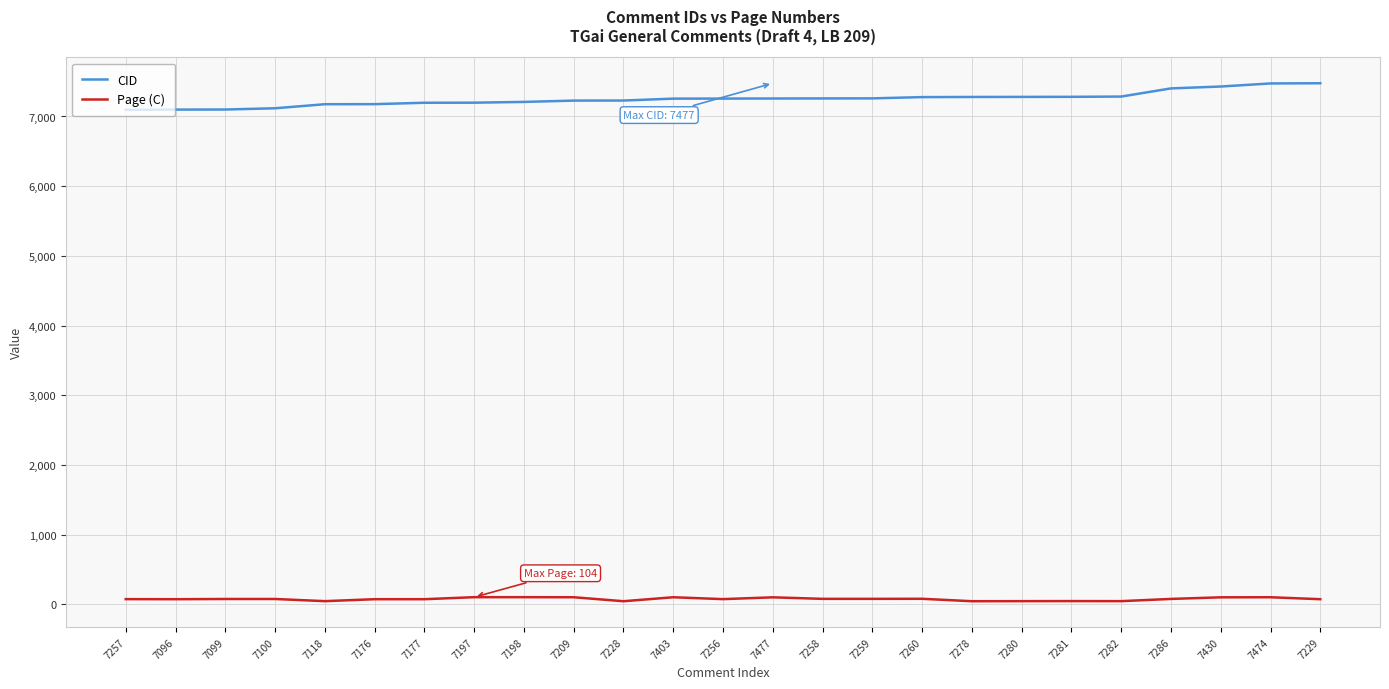

Which series has the largest total across all categories?

CID